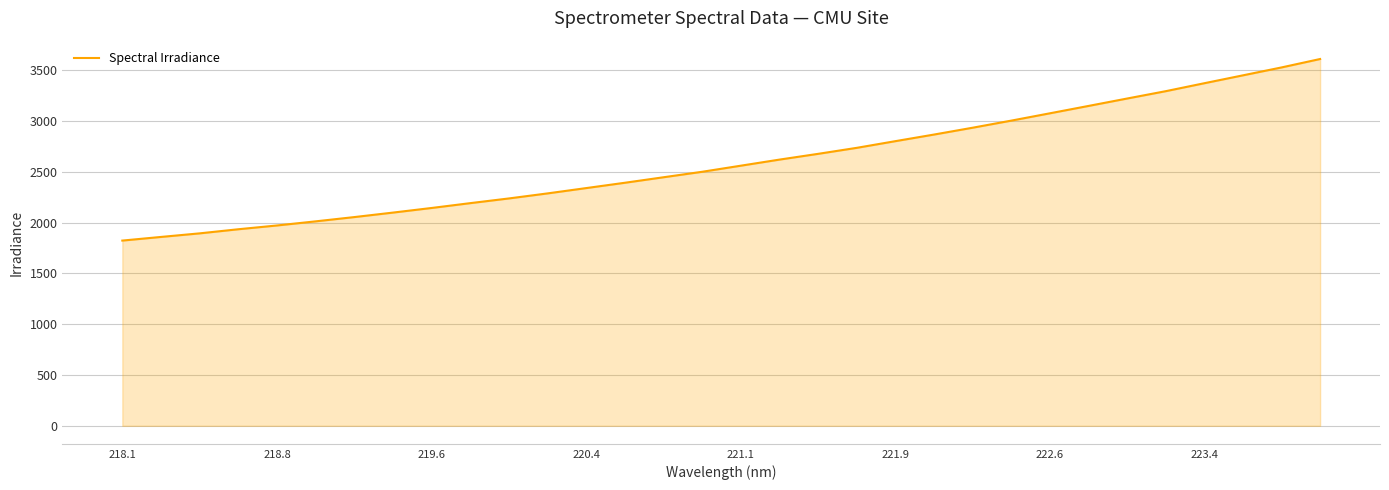

What is the smallest value displayed?

1823.0